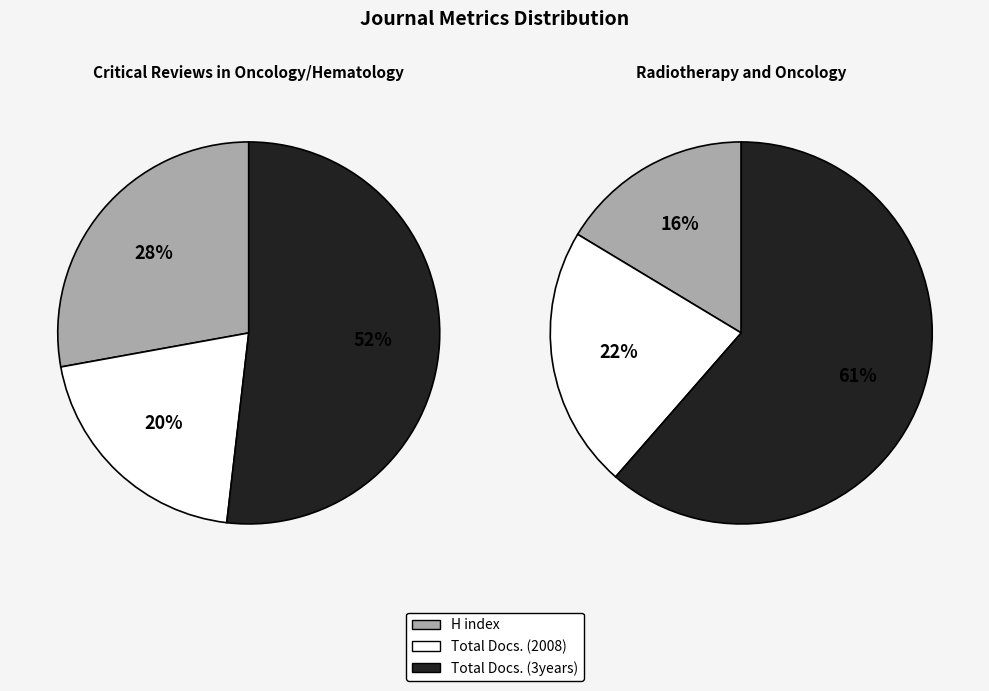

What percentage do Radiotherapy and Oncology and Critical Reviews in Oncology/Hematology together represent?

100.0%